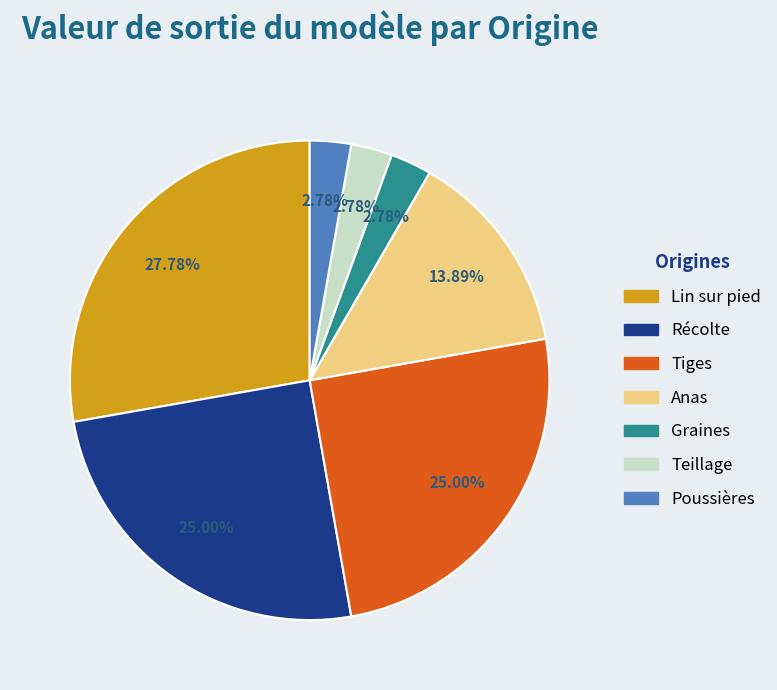

Which slice is the largest?

Lin sur pied